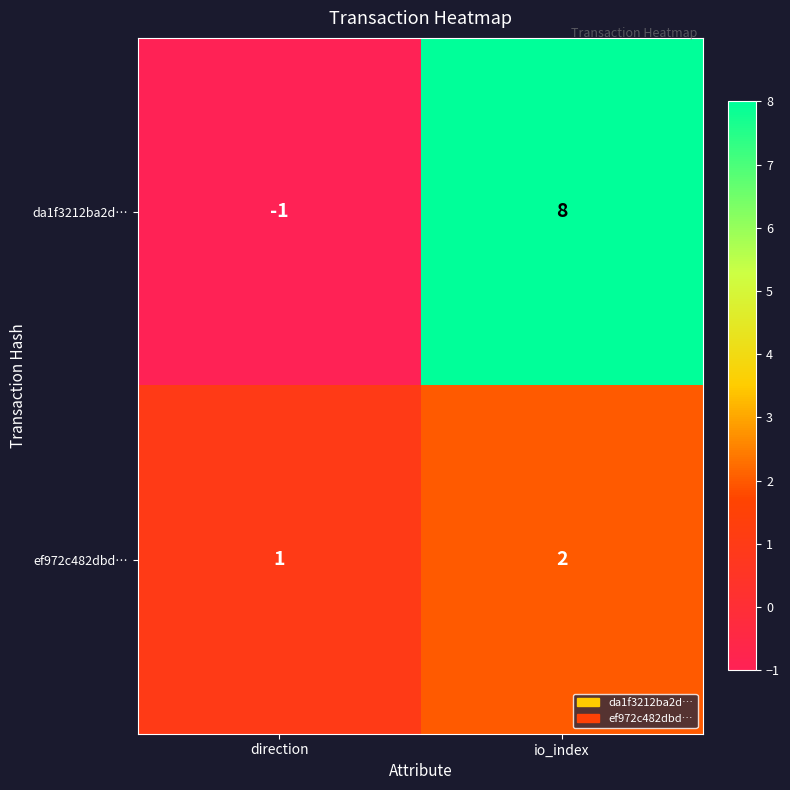

Where is da1f3212ba2d… nearest to the value 3?

direction